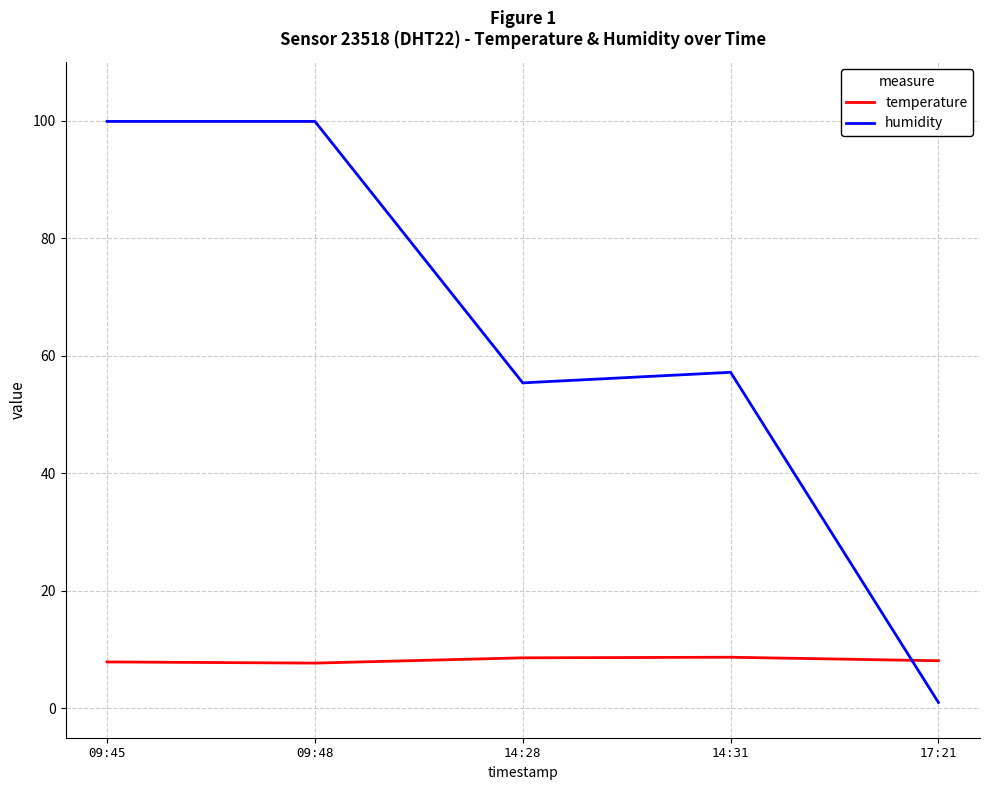

What position from the left is 14:28?

3